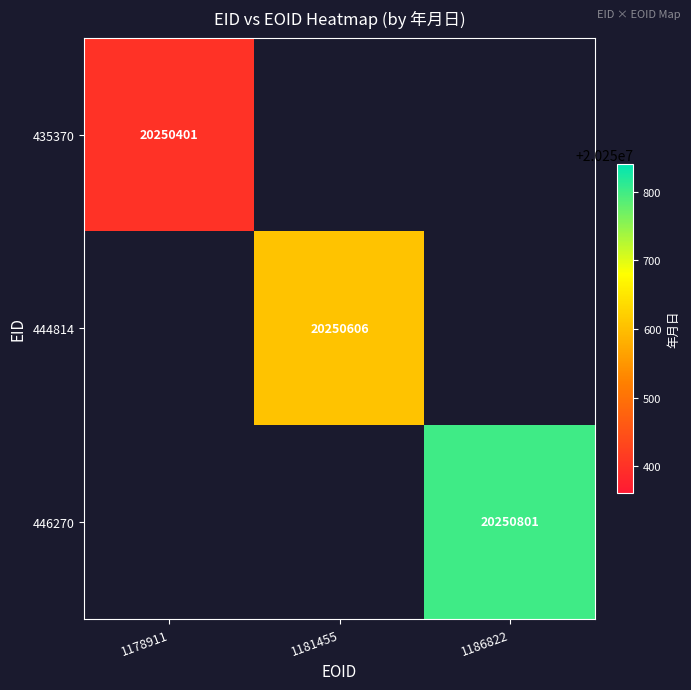

The 435370 series shows 32470699.5 at 1178911. True or false?

False